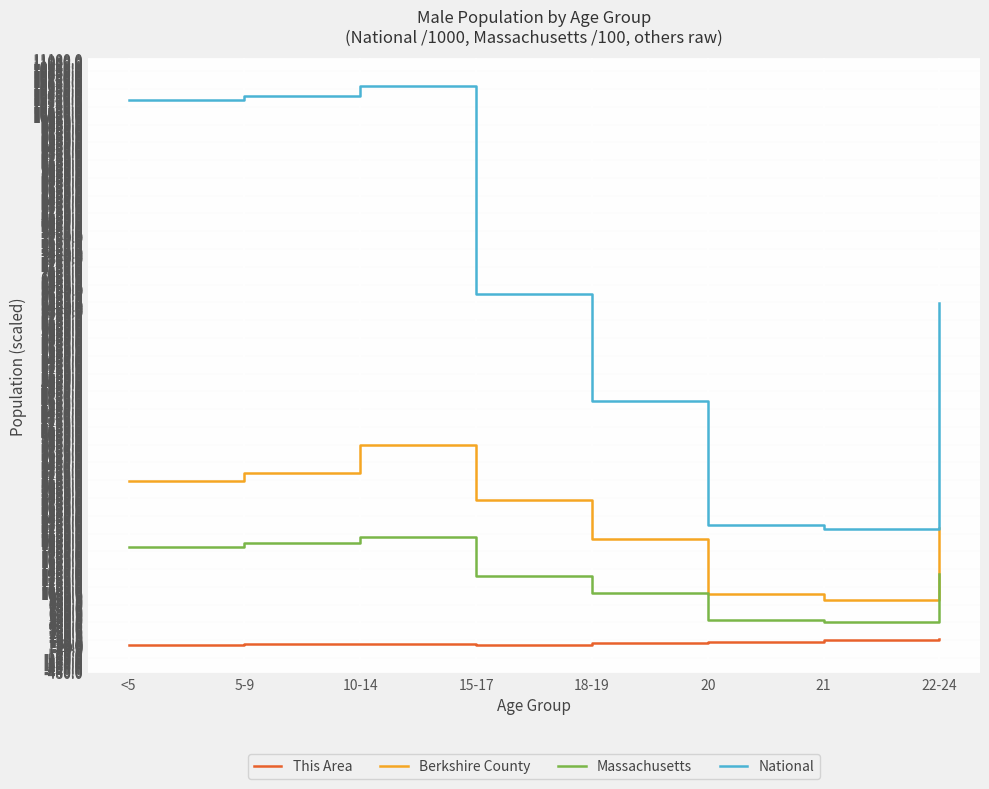

What is the smallest value displayed?

31.0